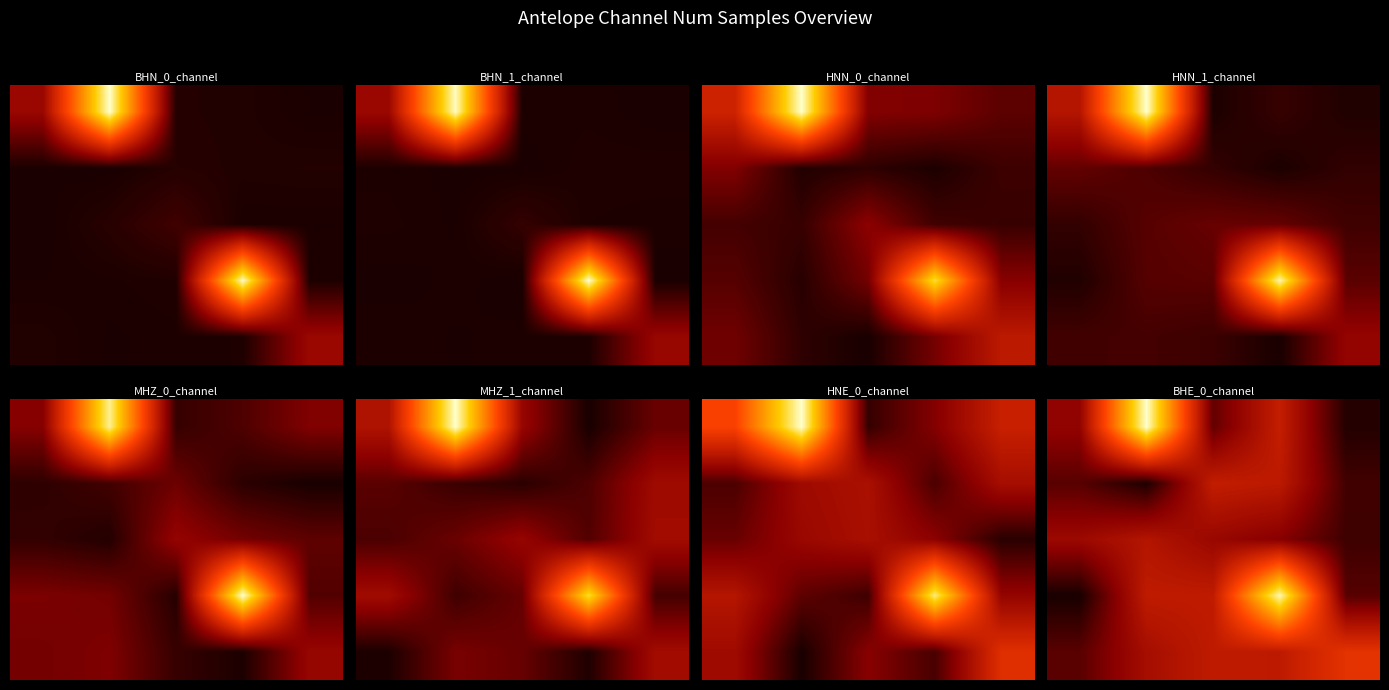

At how many categories does at least one series exceed 8015484?

4